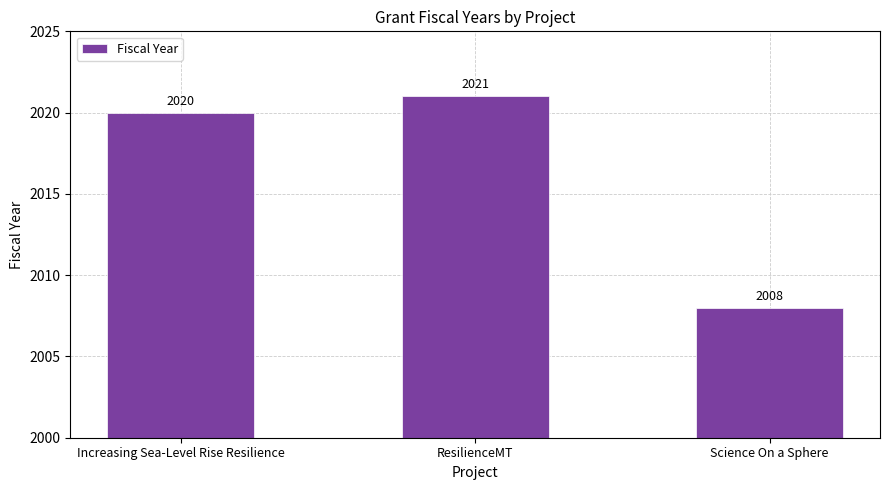

What value does the data have at ResilienceMT, to the nearest 10?

2020